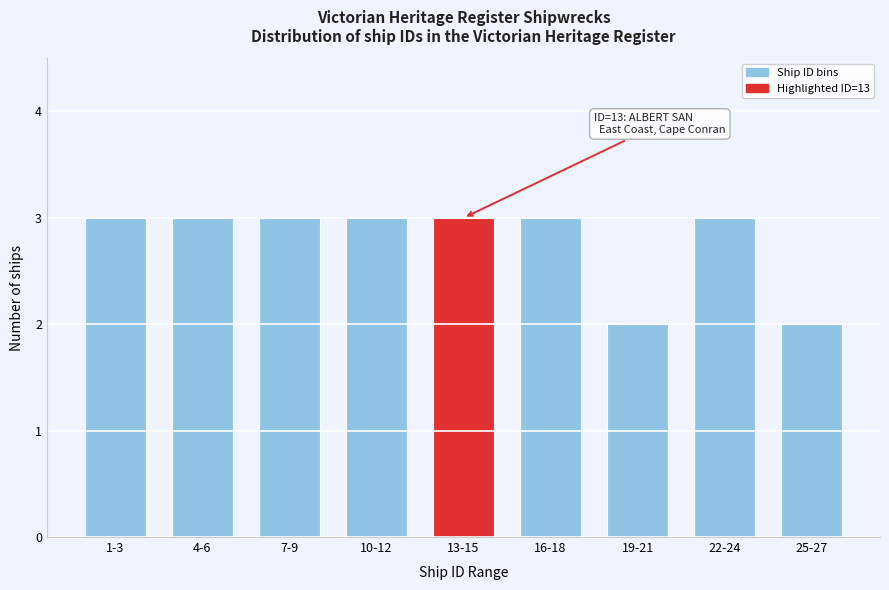

Reading right to left, what are all the values shown in this chart?

25-27=2	22-24=3	19-21=2	16-18=3	13-15=3	10-12=3	7-9=3	4-6=3	1-3=3